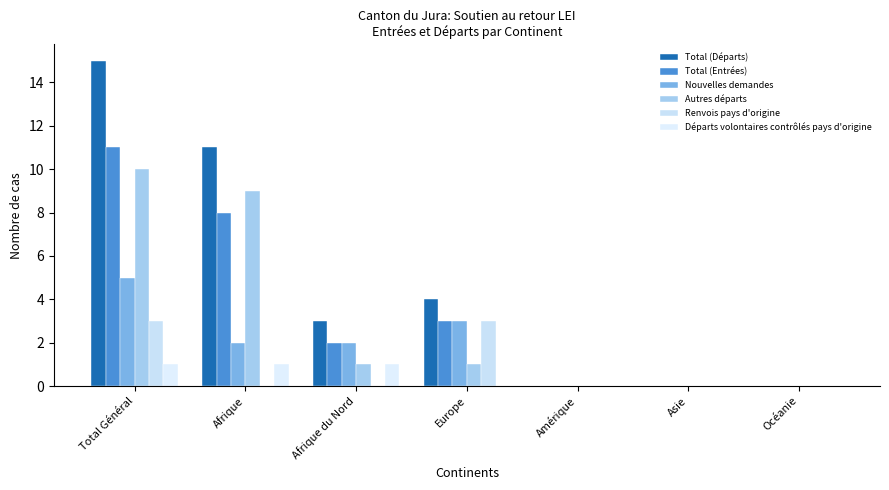

Reading left to right, transcribe all the data shown in this chart.

Total (Départs): Total Général=15	Afrique=11	Afrique du Nord=3	Europe=4	Amérique=0	Asie=0	Océanie=0
Total (Entrées): Total Général=11	Afrique=8	Afrique du Nord=2	Europe=3	Amérique=0	Asie=0	Océanie=0
Nouvelles demandes: Total Général=5	Afrique=2	Afrique du Nord=2	Europe=3	Amérique=0	Asie=0	Océanie=0
Autres départs: Total Général=10	Afrique=9	Afrique du Nord=1	Europe=1	Amérique=0	Asie=0	Océanie=0
Renvois pays d'origine: Total Général=3	Afrique=0	Afrique du Nord=0	Europe=3	Amérique=0	Asie=0	Océanie=0
Départs volontaires contrôlés pays d'origine: Total Général=1	Afrique=1	Afrique du Nord=1	Europe=0	Amérique=0	Asie=0	Océanie=0